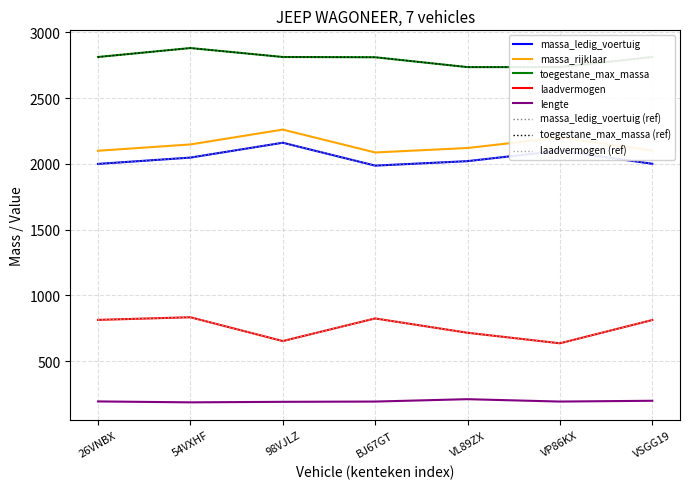

True or false: lengte and massa_rijklaar_upper cross at least once.

False